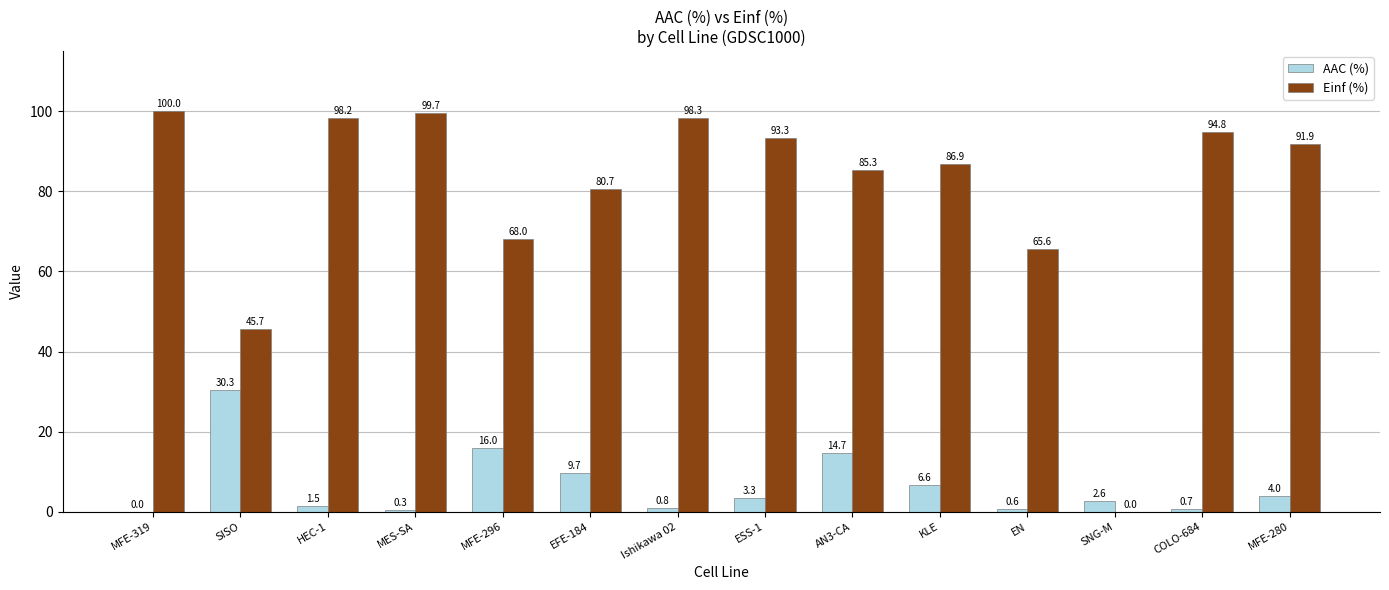

Between MES-SA and MFE-296, which series saw the biggest shift?

Einf (%)